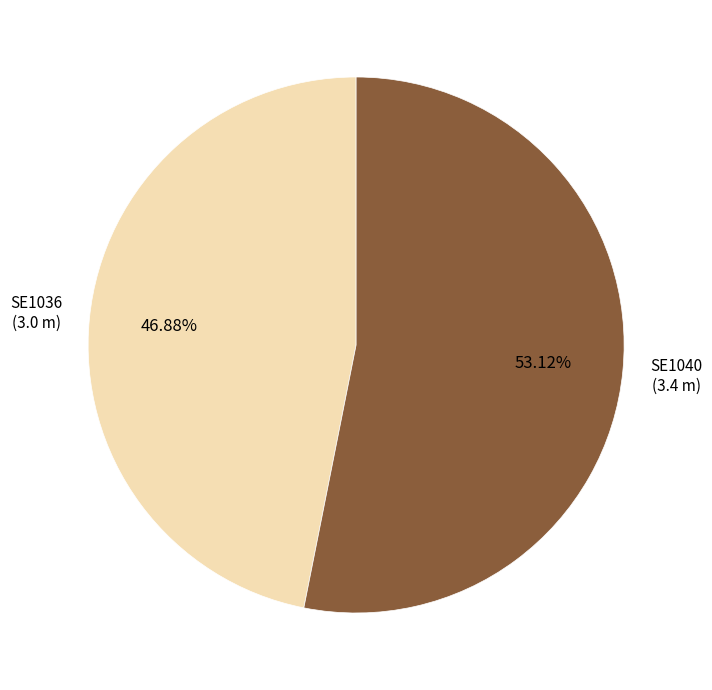

Is there a majority slice in this chart?

Yes